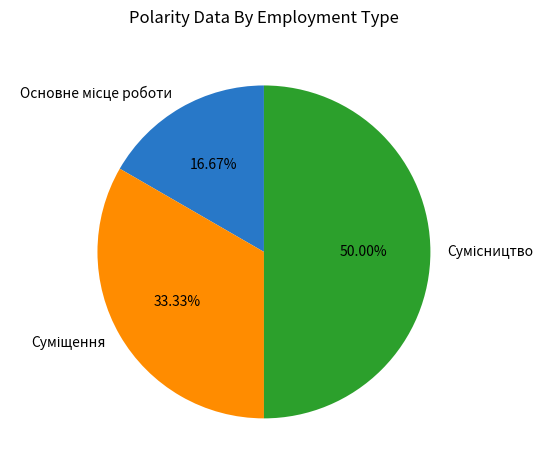

Does Сумісництво account for over 50% of the chart?

No